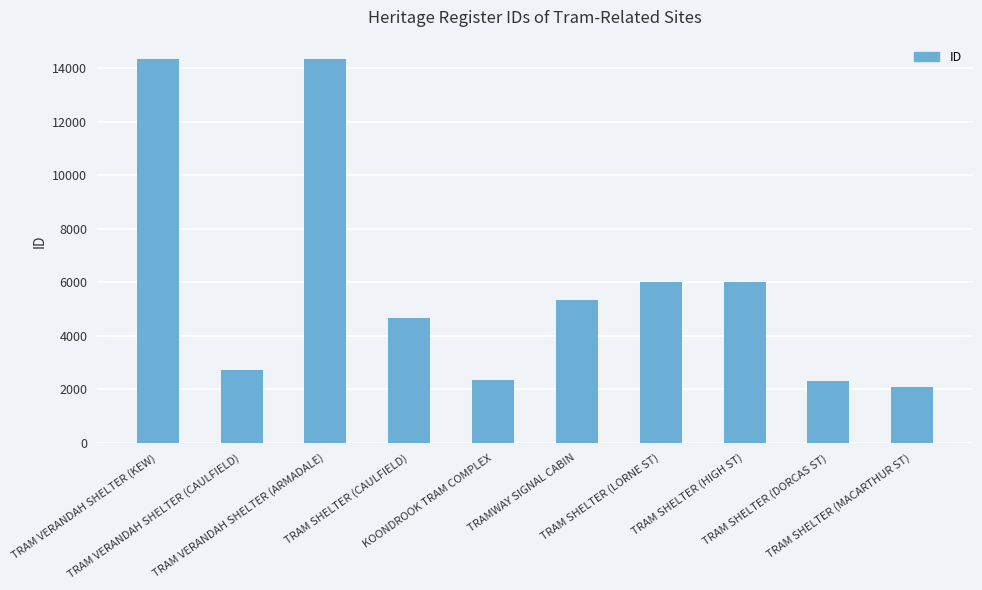

Between TRAM SHELTER (MACARTHUR ST) and TRAM VERANDAH SHELTER (CAULFIELD), which is larger?

TRAM VERANDAH SHELTER (CAULFIELD)